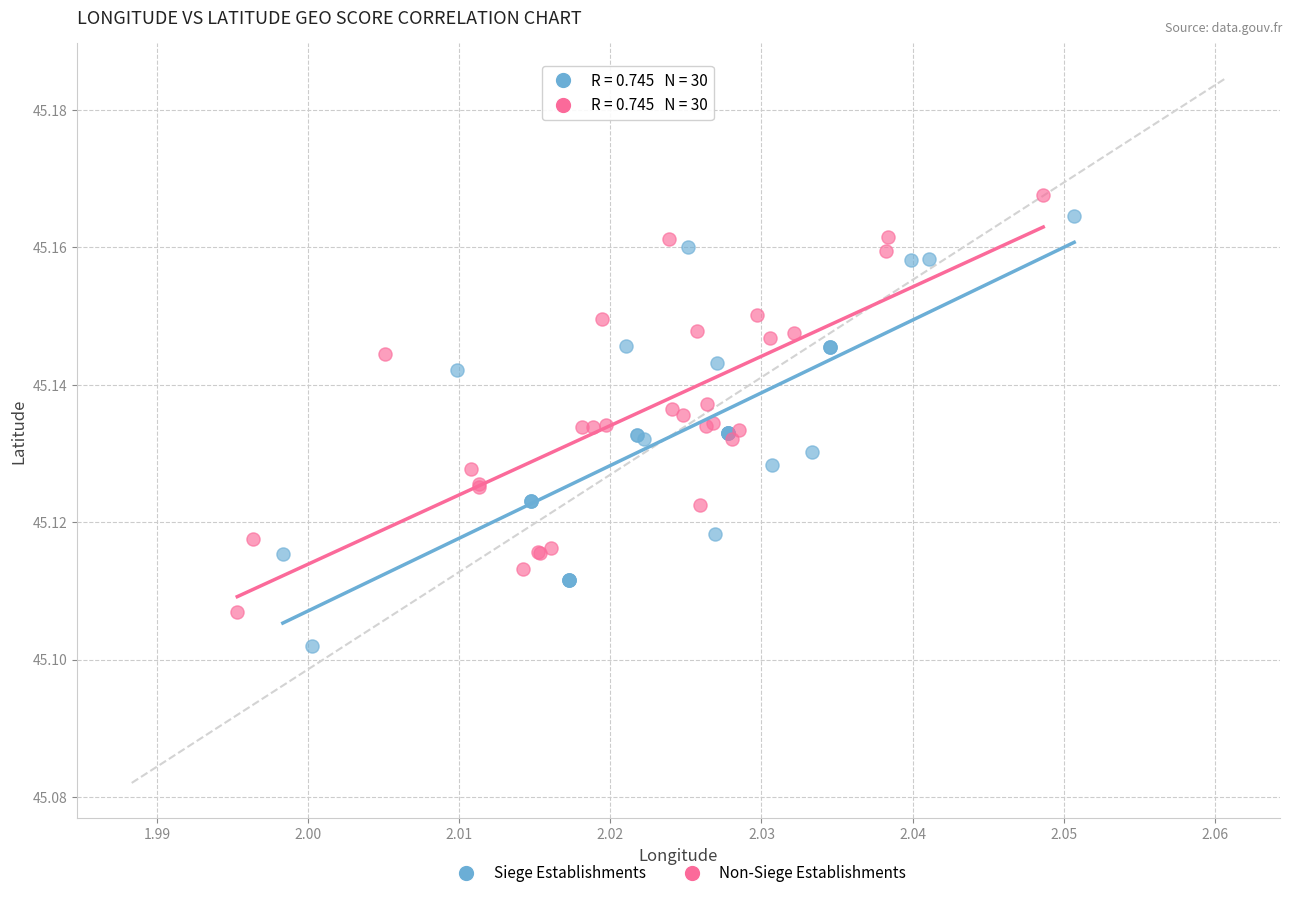

Which series has the largest Y range (max minus min)?

Siege Establishments